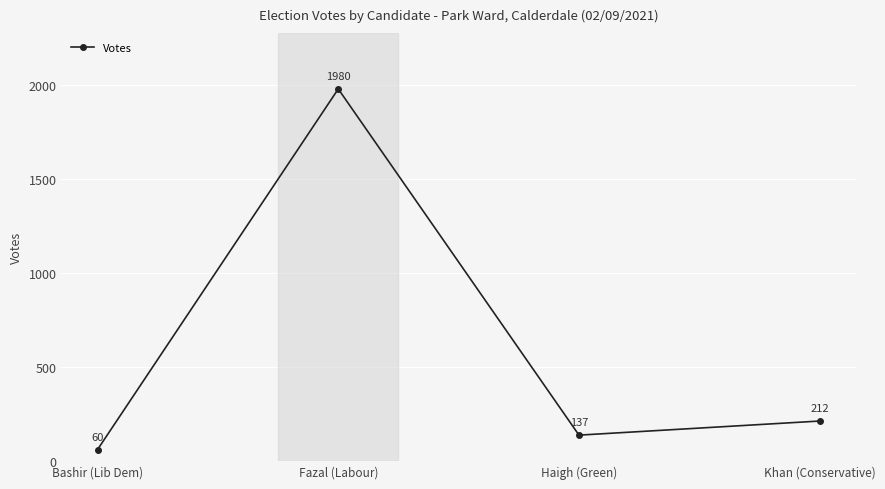

Rank the categories by value from lowest to highest.

Bashir (Lib Dem), Haigh (Green), Khan (Conservative), Fazal (Labour)